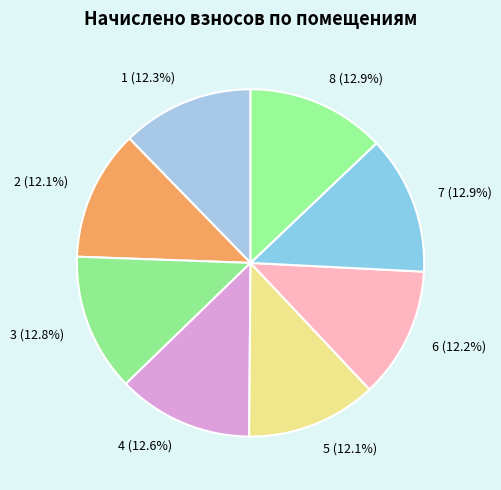

How many slices are in this pie chart?

8